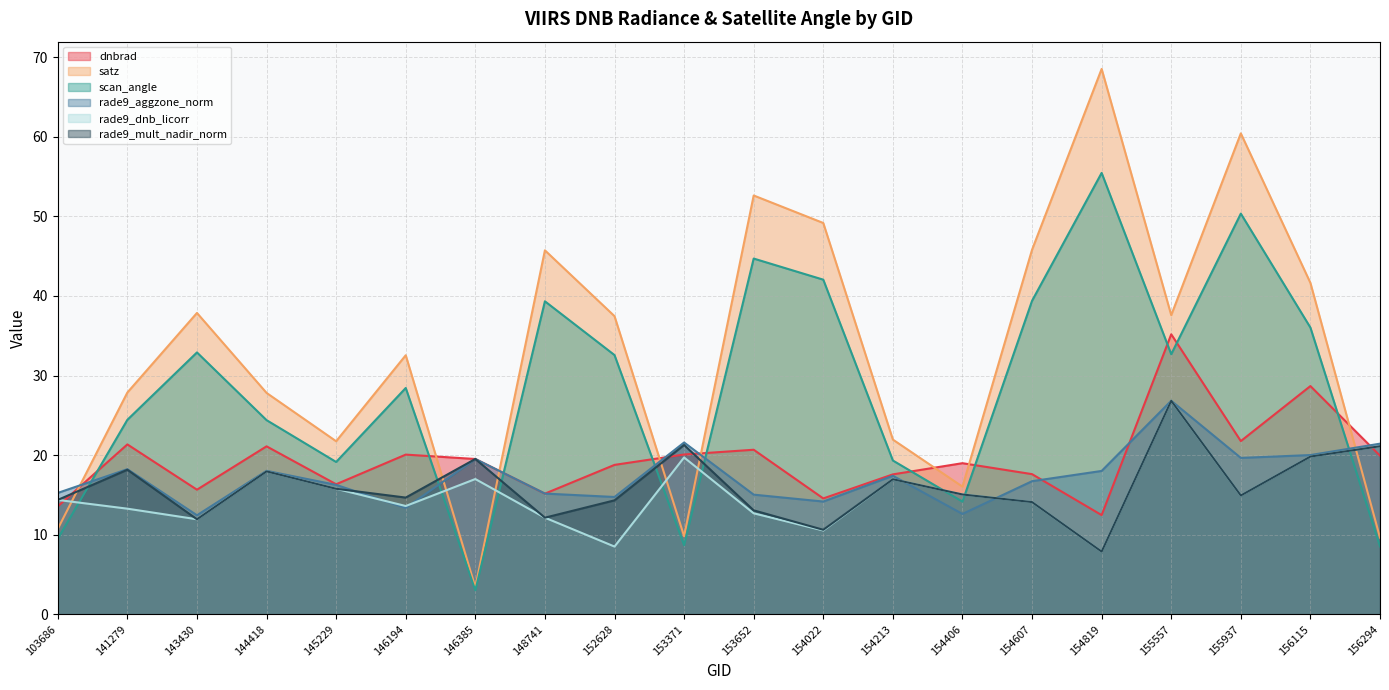

List the series in order of their peak value, lowest first.

rade9_aggzone_norm, rade9_dnb_licorr, rade9_mult_nadir_norm, dnbrad, scan_angle, satz